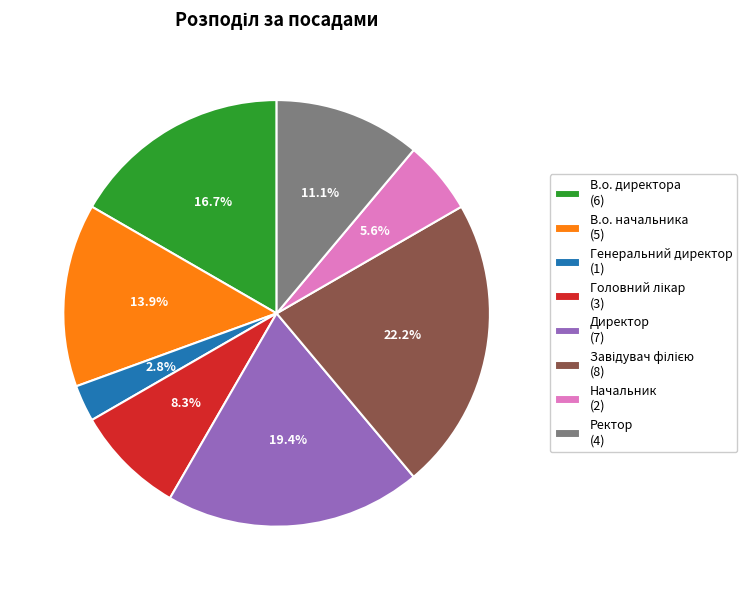

Which category has the smallest portion of the pie?

Генеральний директор